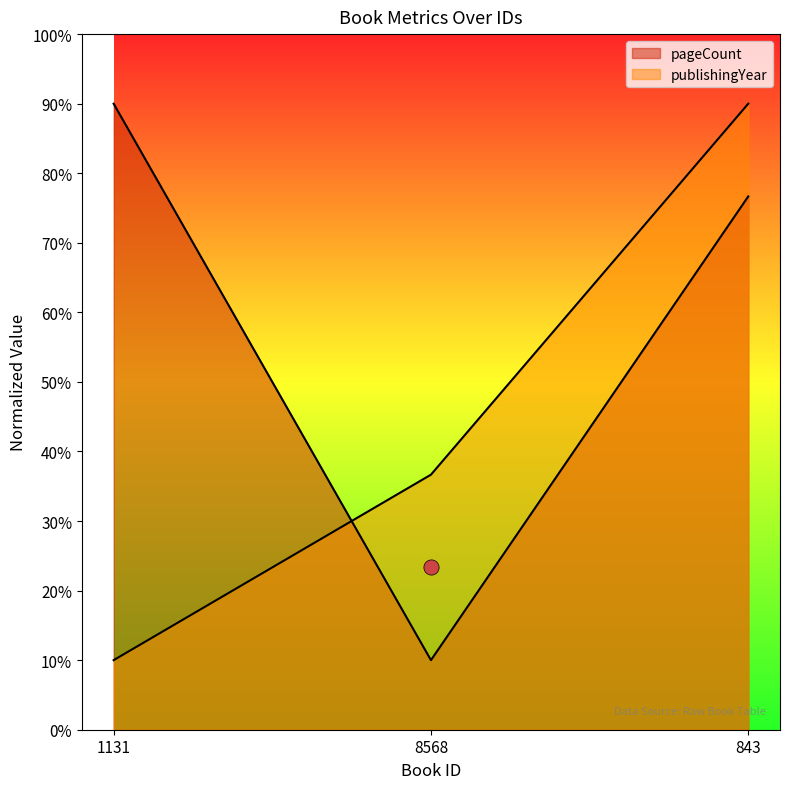

Which series reaches the maximum Y coordinate?

pageCount